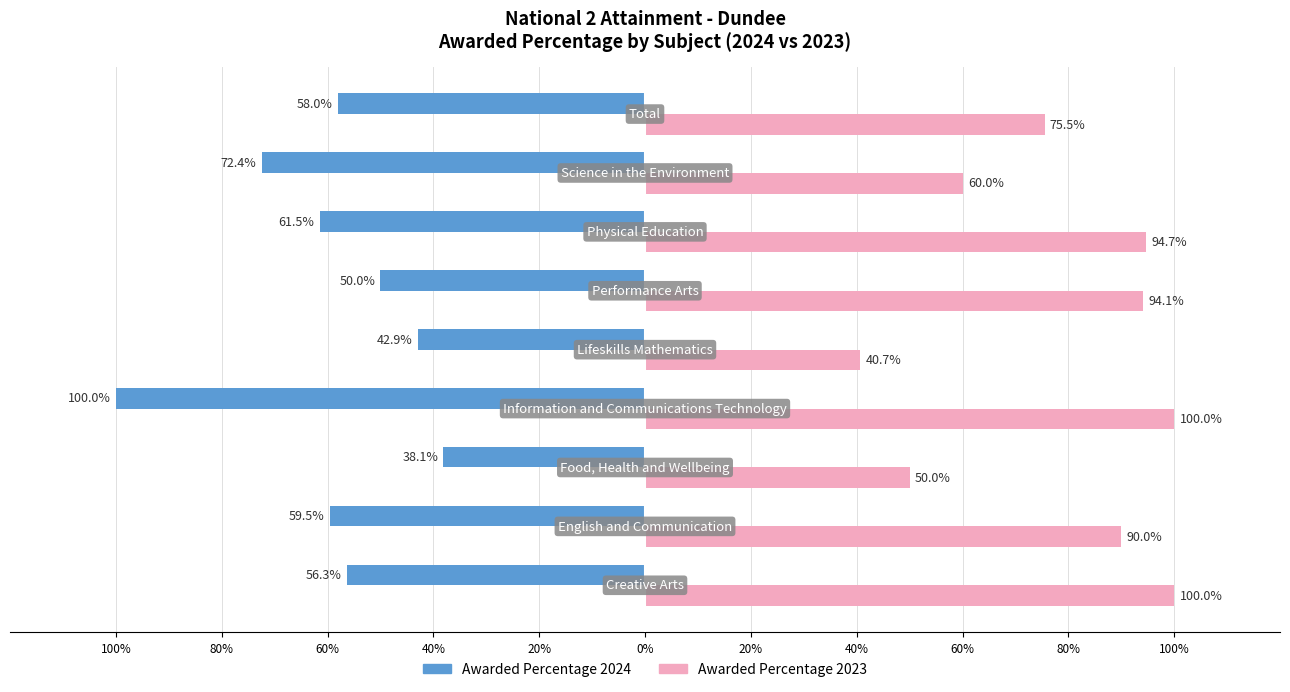

What are all the series names shown in the legend?

Awarded Percentage 2024, Awarded Percentage 2023